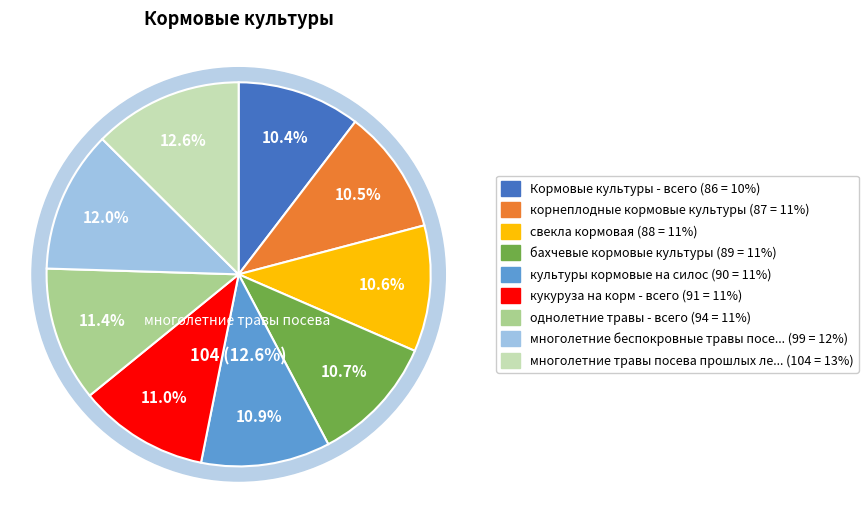

What is the largest slice in the pie chart?

многолетние травы посева прошлых лет